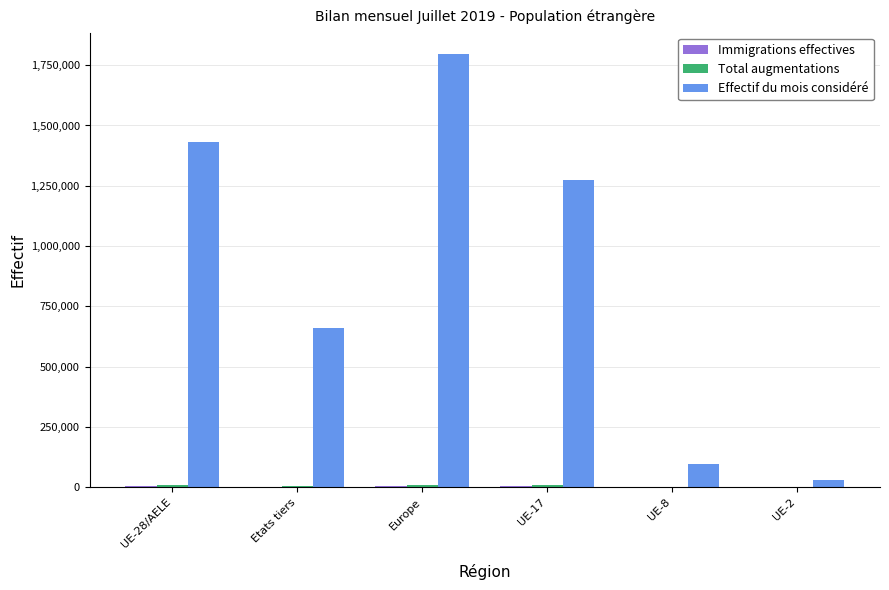

Between UE-28/AELE and UE-17, which series saw the biggest shift?

Effectif du mois considéré